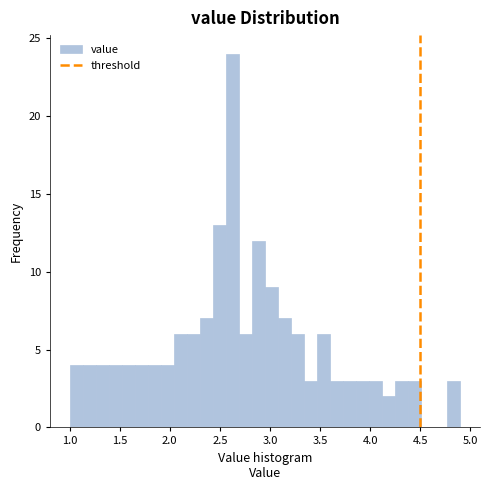

Read against the x-axis, roughly where is the centre of the tallest bar?

2.65